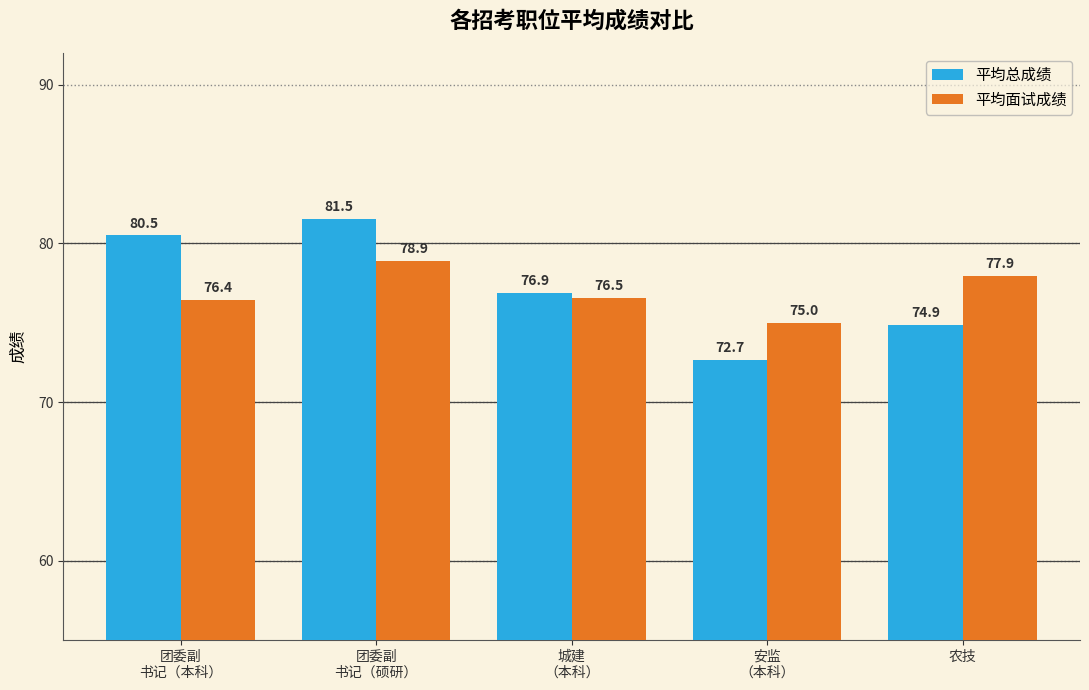

List the series in order of their overall mean, highest first.

平均总成绩, 平均面试成绩